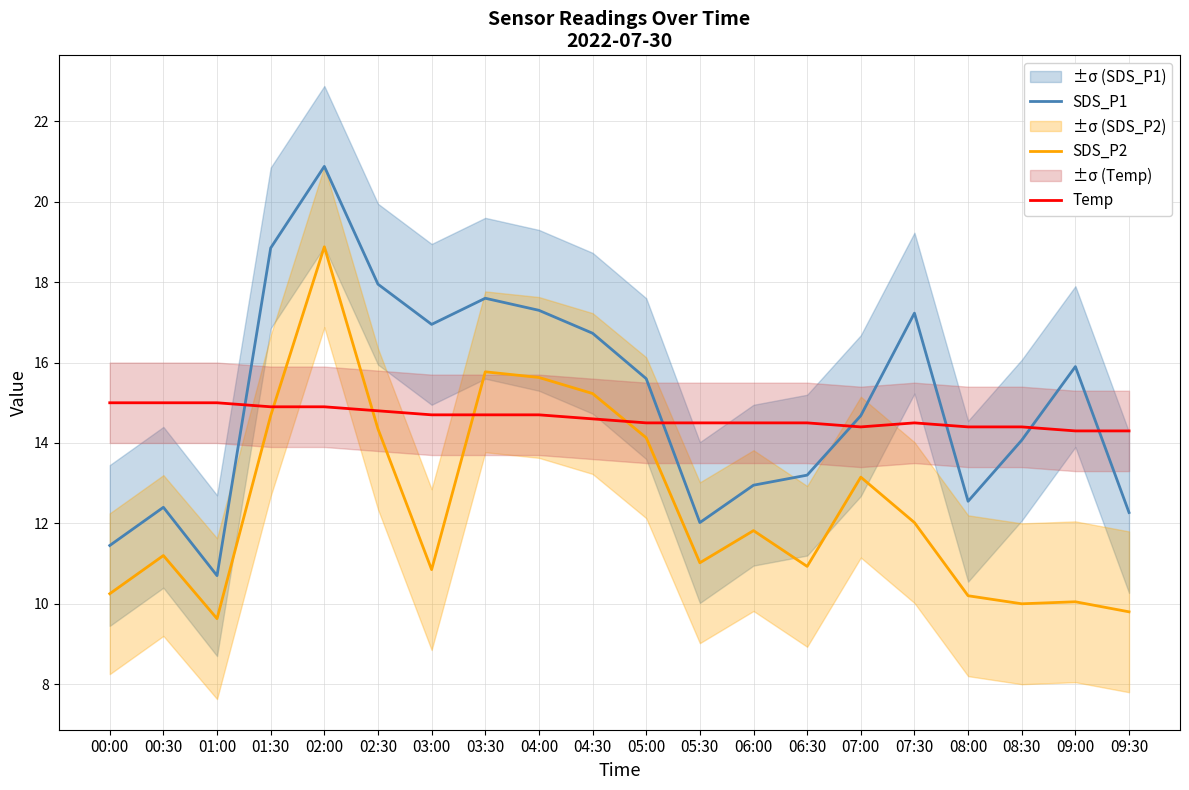

The value of Temp at 07:00 is 25.4. True or false?

False